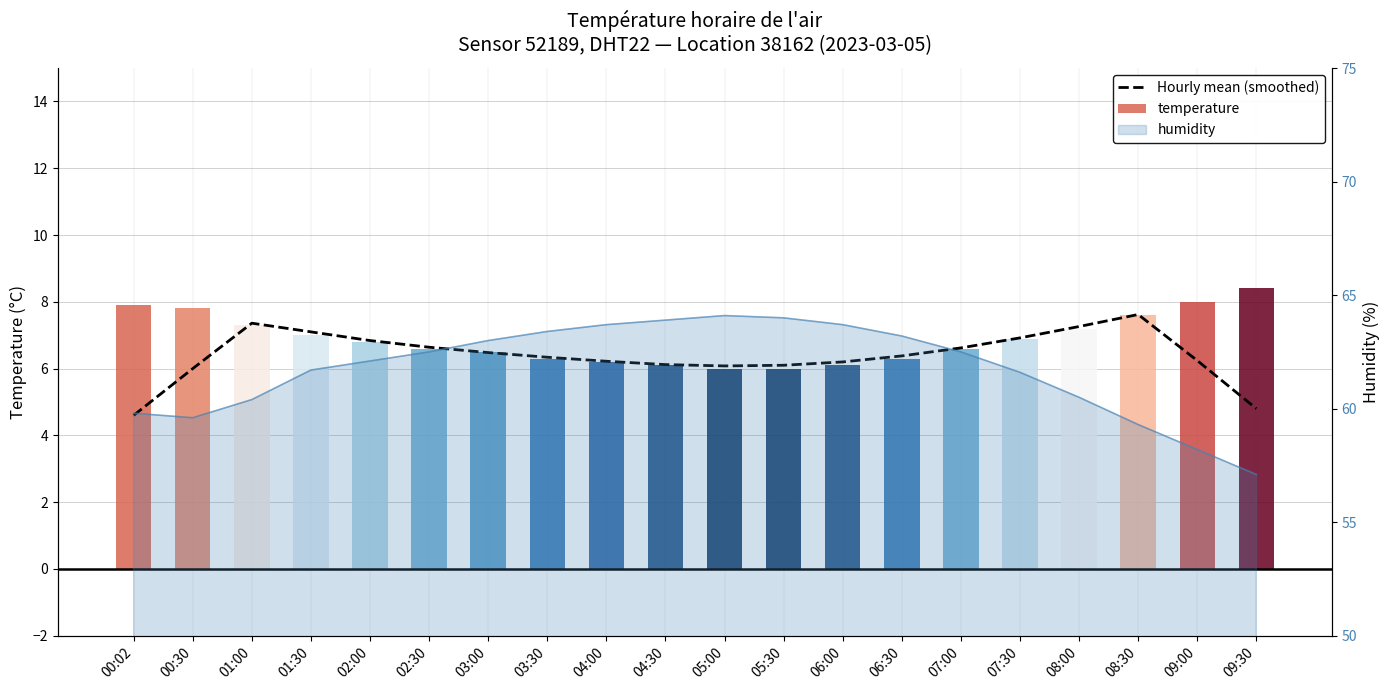

What position from the left is 03:00?

7